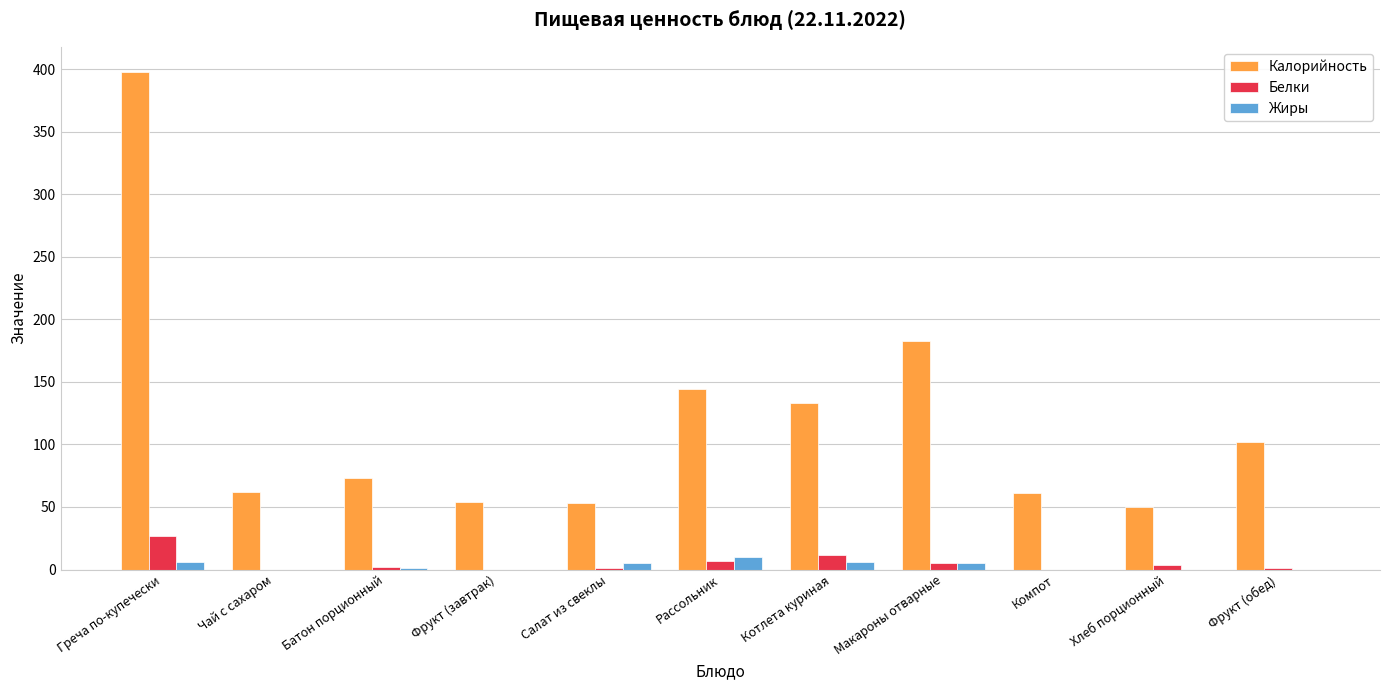

Which category has the highest value across all series?

Греча по-купечески